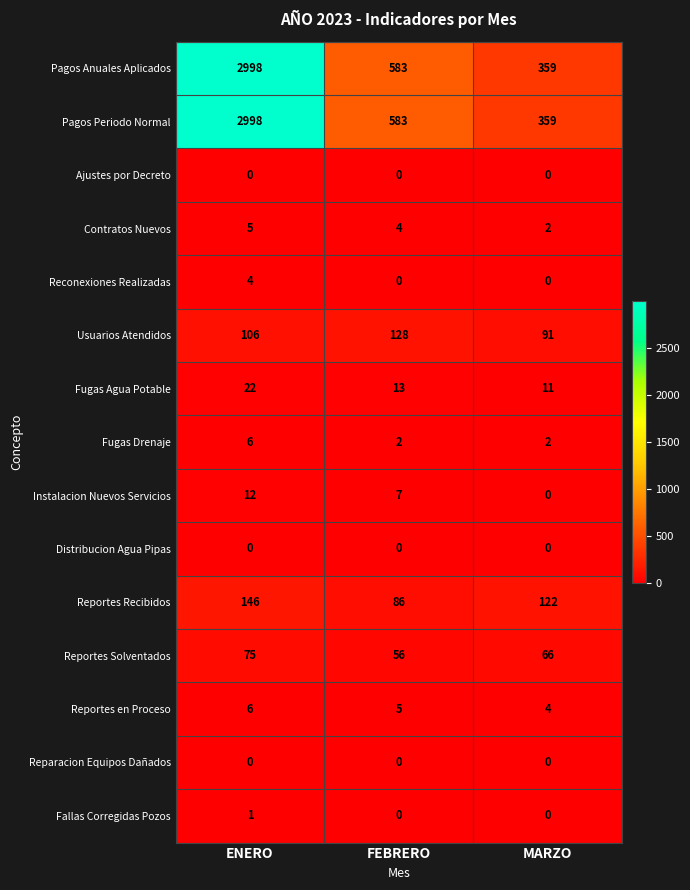

What is the difference between the highest and lowest values at MARZO?

359